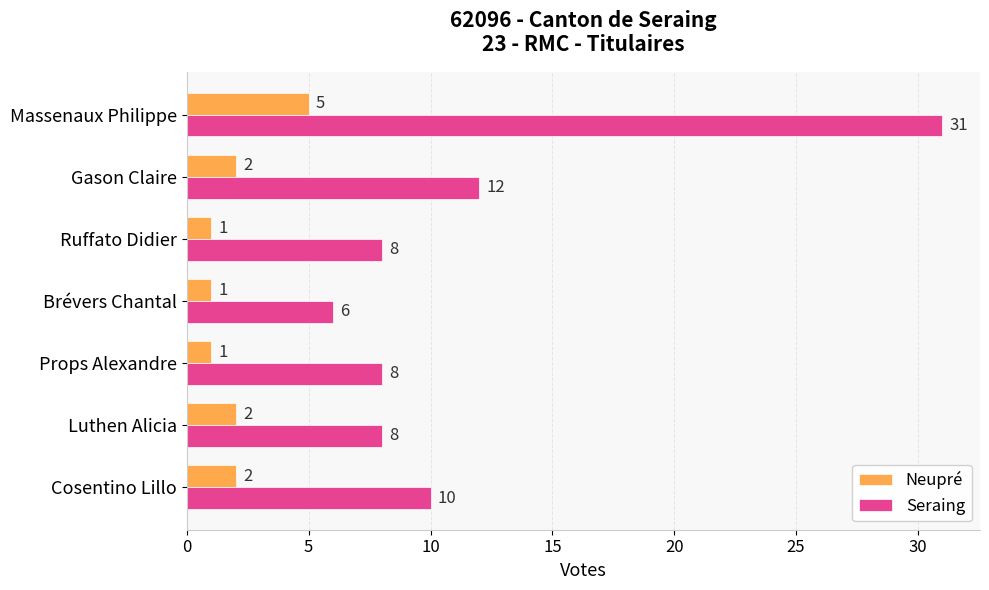

Is the value of Seraing at Gason Claire greater than the value of Neupré at Props Alexandre?

Yes